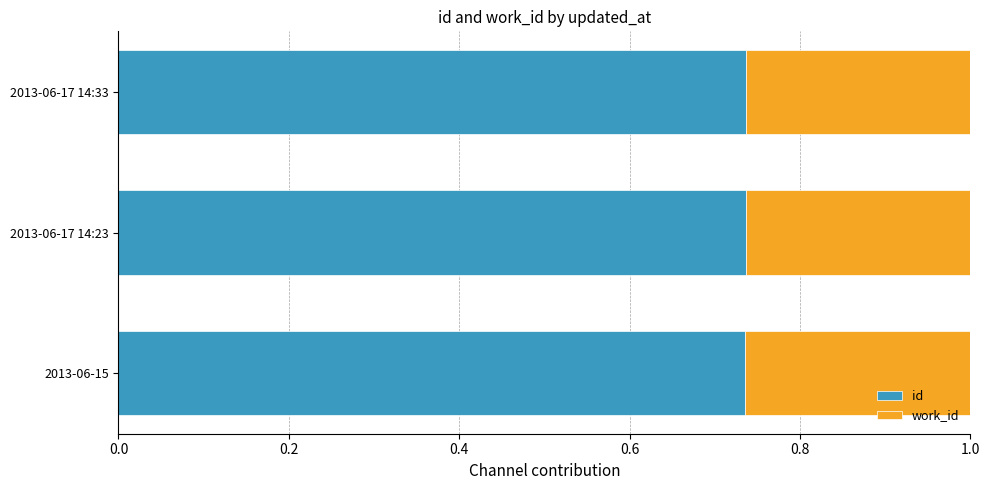

What is the total value across all series at 2013-06-17 14:23?

1.0